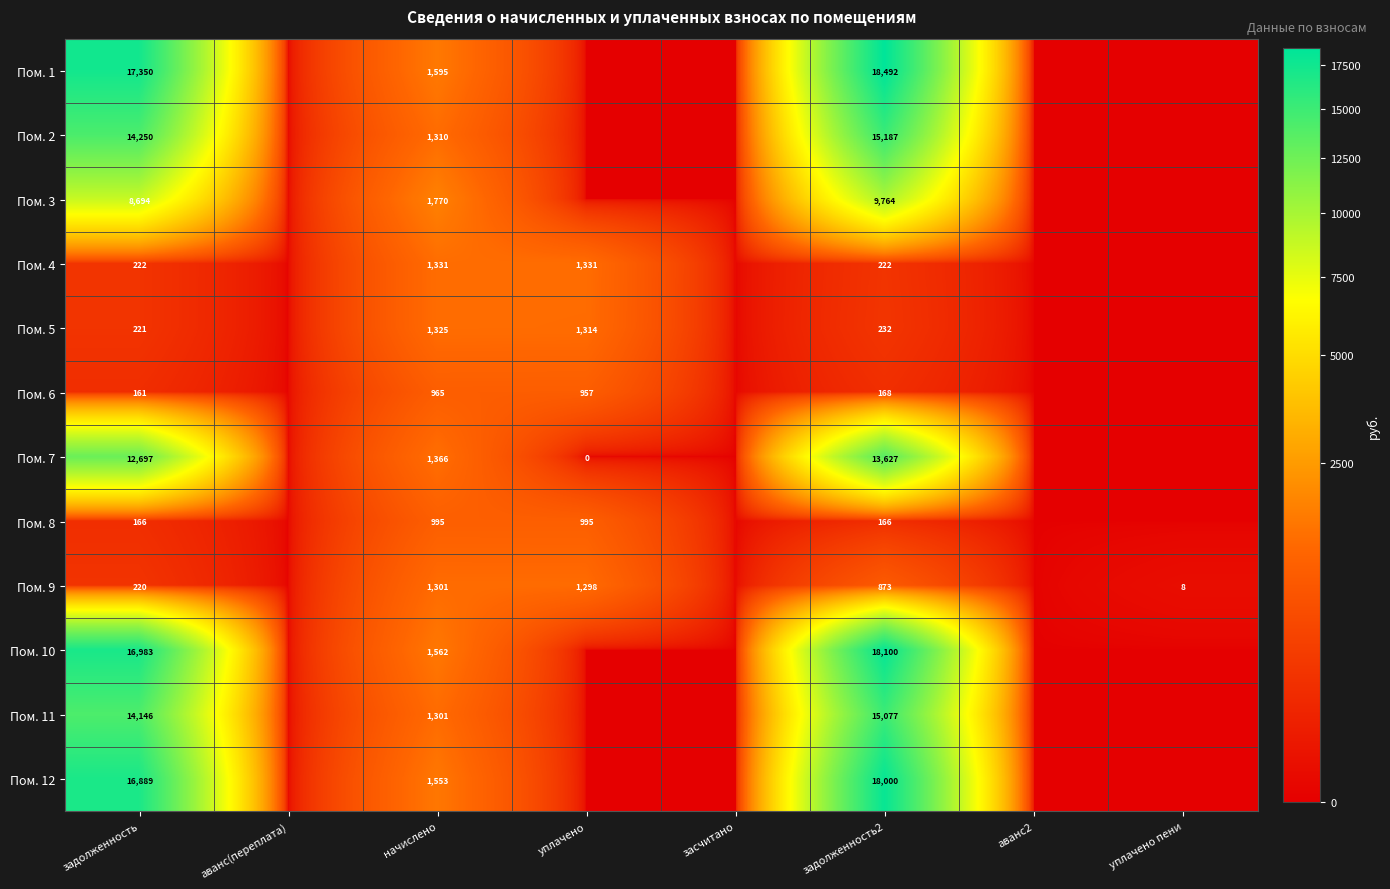

True or false: Пом. 3 has a value of 12821 at задолженность2.

False